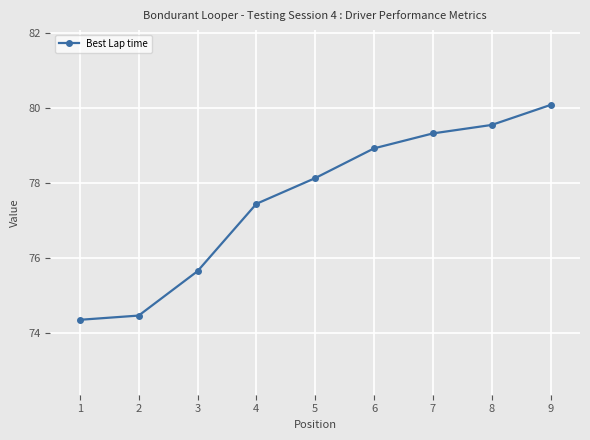

Is this an area chart (filled region under the line)?

No